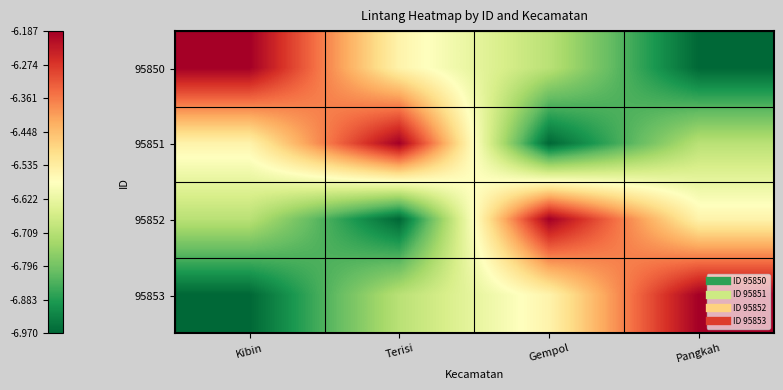

What is the smallest value displayed?

-7.0